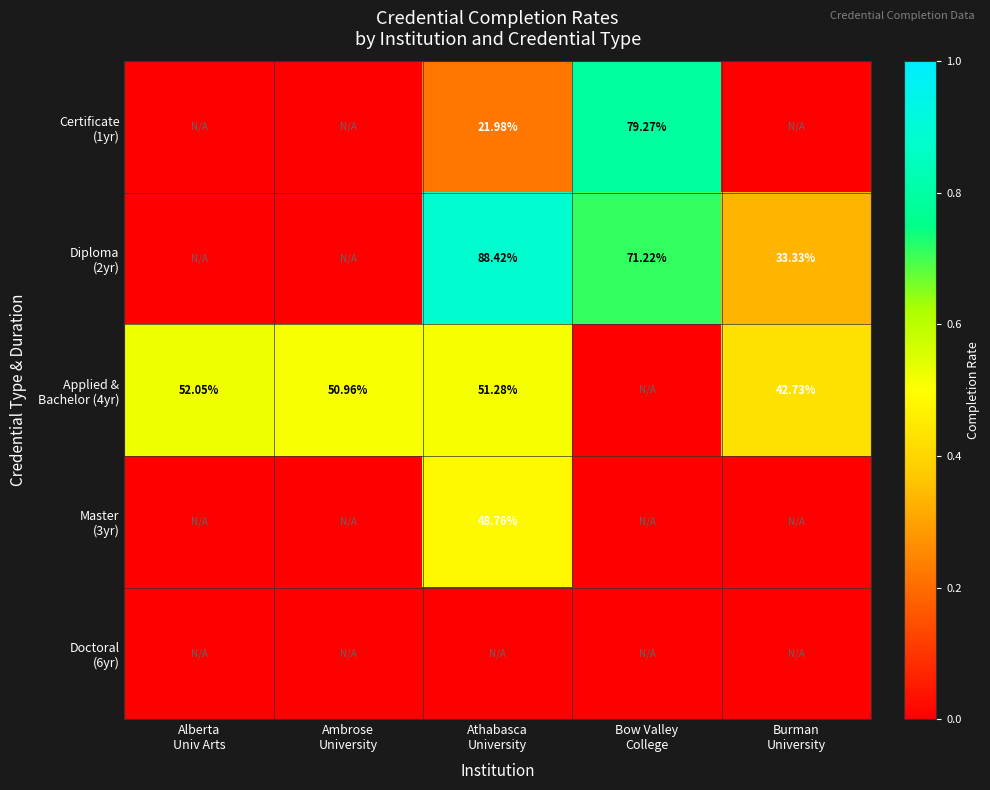

The value of Master (3yr) at Athabasca University is 0.1. True or false?

False